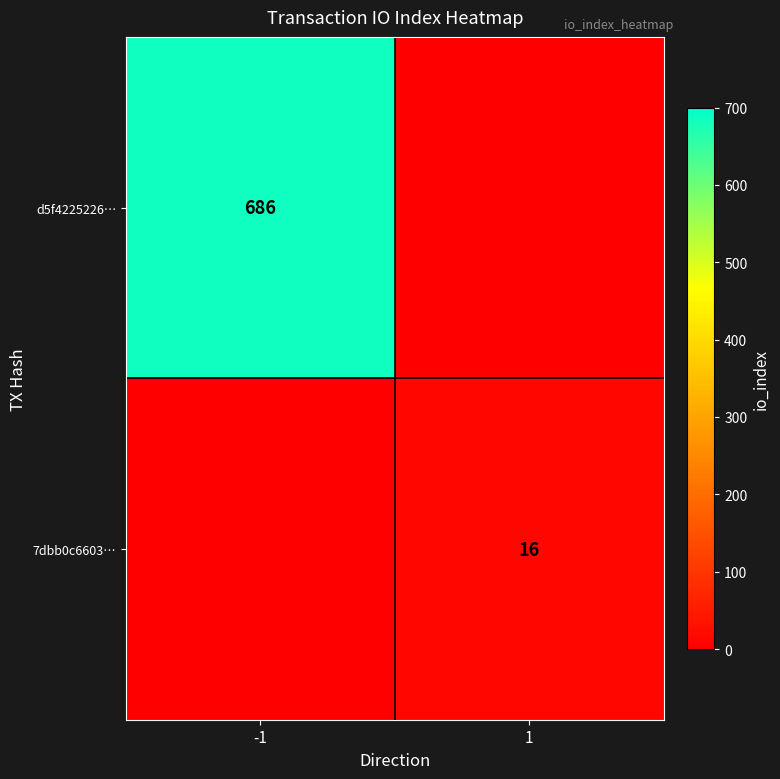

Is it true that 7dbb0c6603… equals 16 at 1?

True